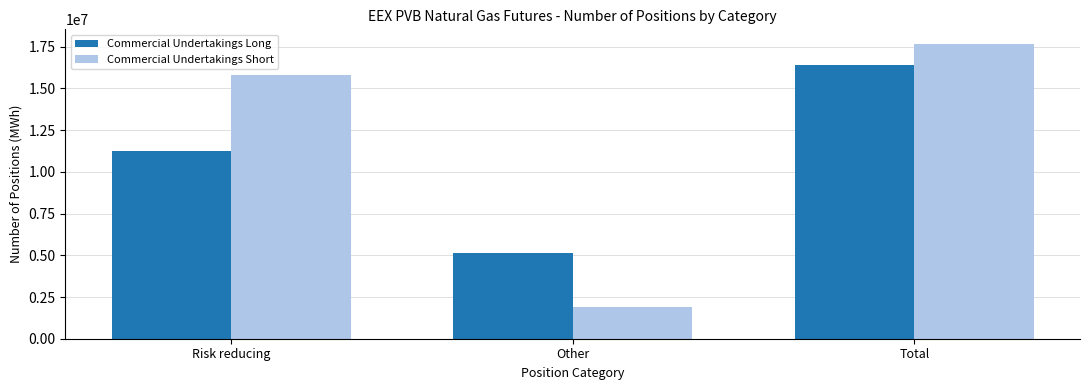

Between Risk reducing and Total, which series saw the biggest shift?

Commercial Undertakings Long